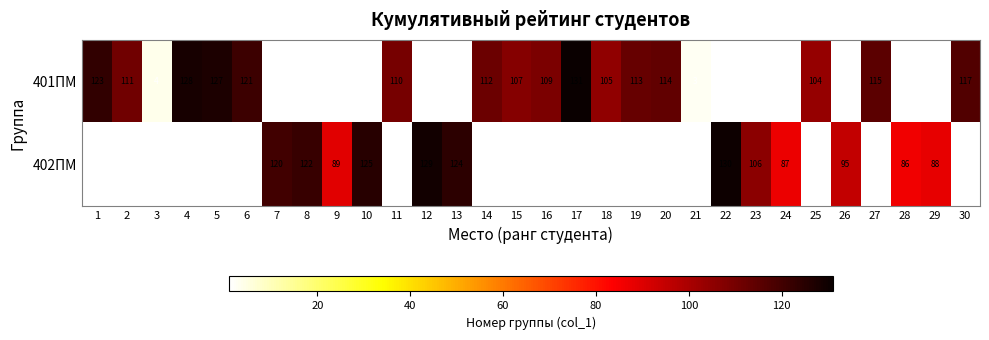

True or false: 401ПМ has a value of 114 at 20.

True